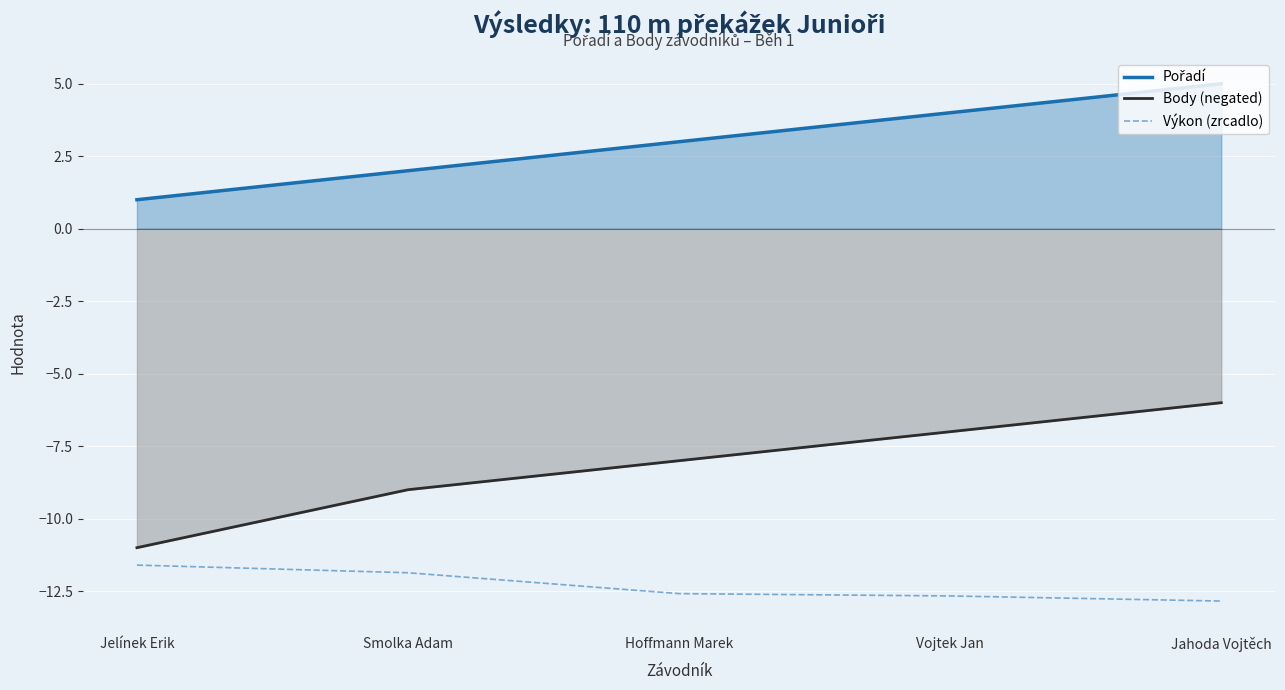

Is it true that Pořadí equals 2.0 at Smolka Adam?

True